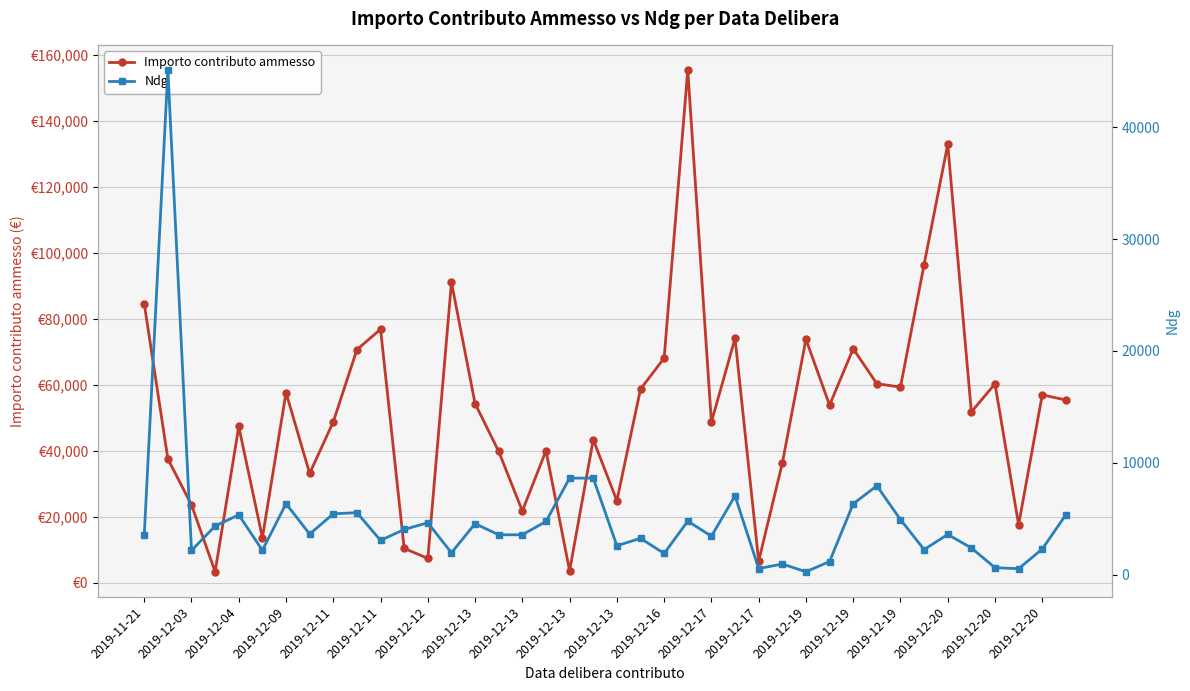

How many categories are shown in the chart?

40